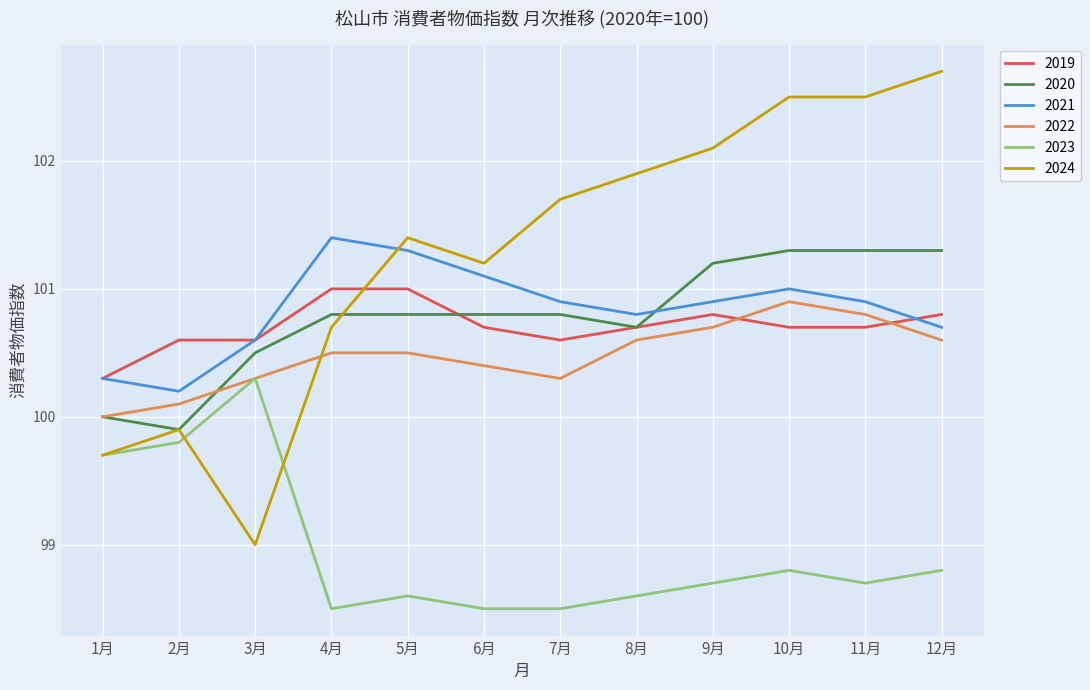

Between which two adjacent categories do 2022 and 2019 first intersect?

9月 and 10月